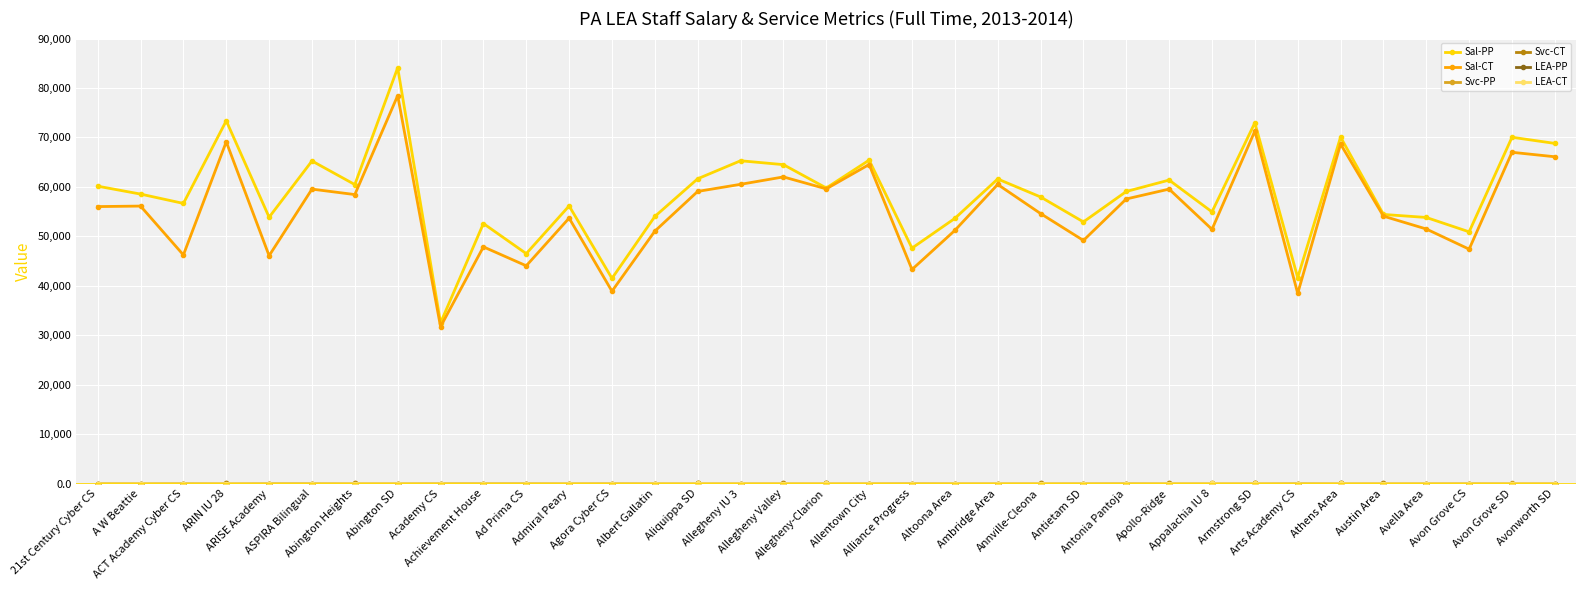

Which series has the largest range (max minus min)?

Sal-PP